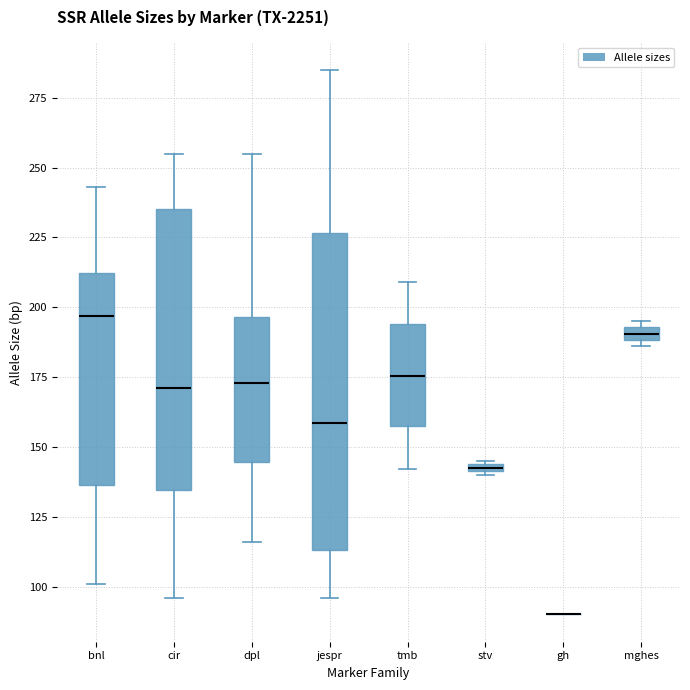

Where does the median line of the box for tmb sit on the y-axis? The values are not printed on the chart, so give them approximately, as read against the axis.

175